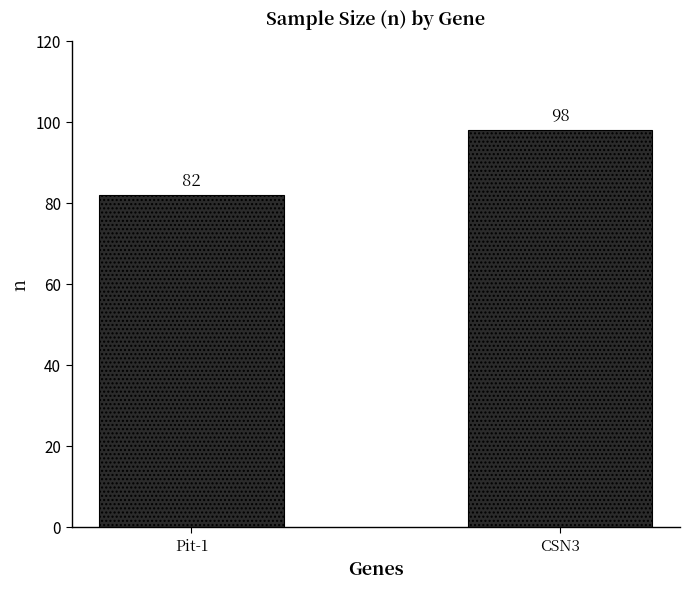

Rank the categories by value from highest to lowest.

CSN3, Pit-1